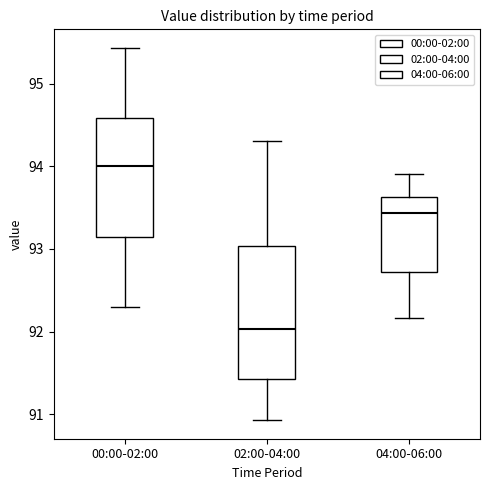

Reading left to right, transcribe this box plot: for each box, give where its median line is, the range the box spans, and where its two whiskers end, as read against the y-axis. The values are not printed on the chart, so give them approximately, as read against the axis.

00:00-02:00: median 94.0, box 93.1 to 94.6, whiskers 92.3 to 95.4
02:00-04:00: median 92.0, box 91.4 to 93.0, whiskers 90.9 to 94.3
04:00-06:00: median 93.4, box 92.7 to 93.6, whiskers 92.2 to 93.9